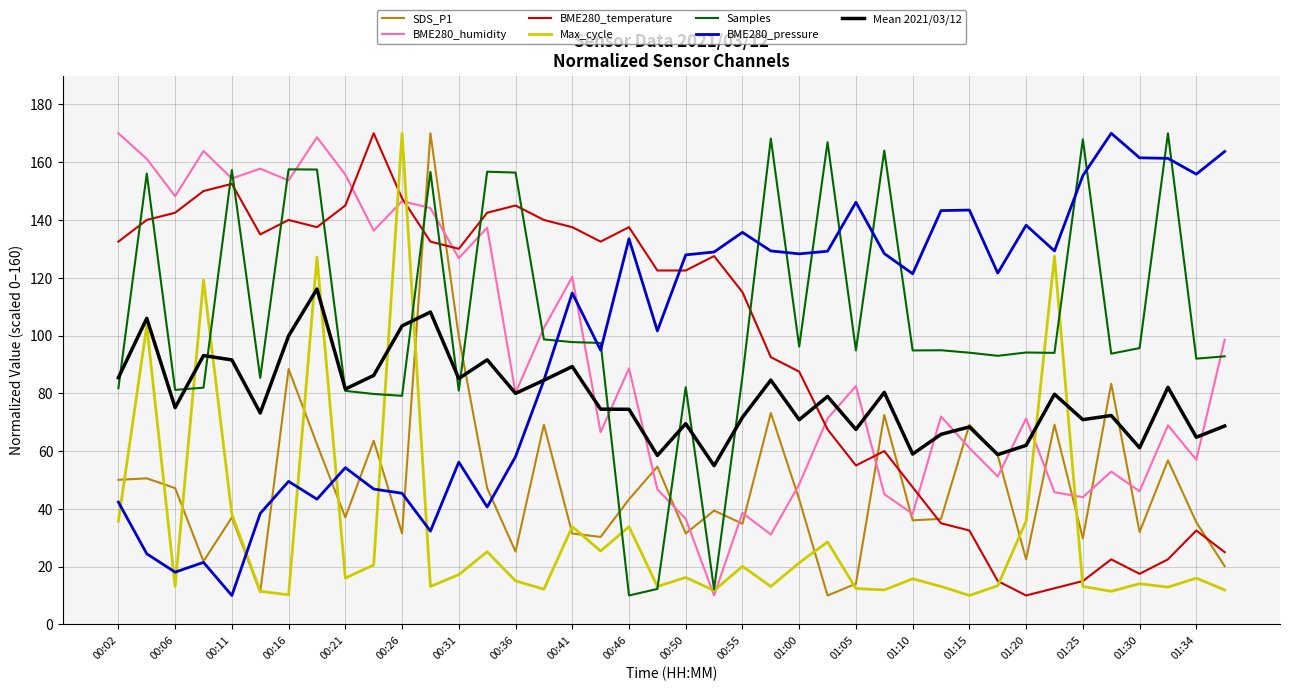

Is this an area chart (filled region under the line)?

No